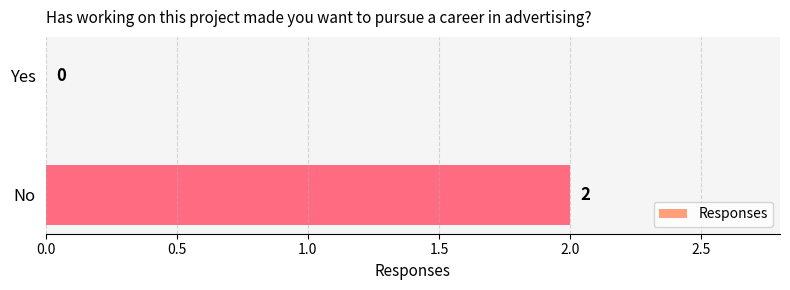

What is the change in value from Yes to No?

+2